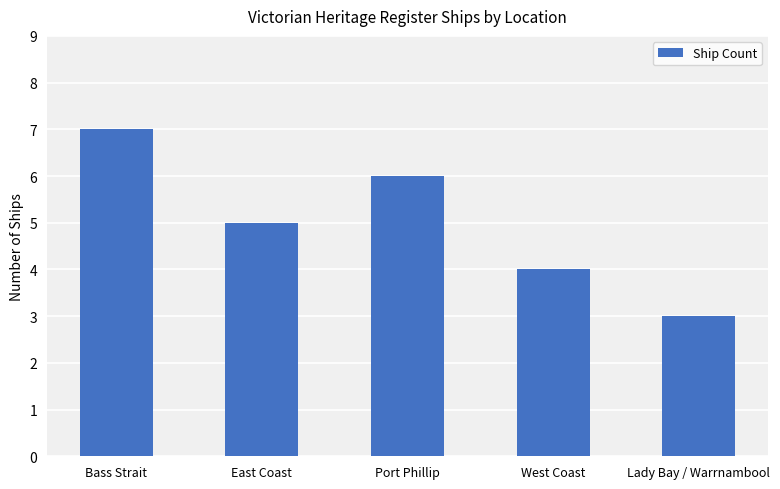

Does the chart contain any negative values?

No